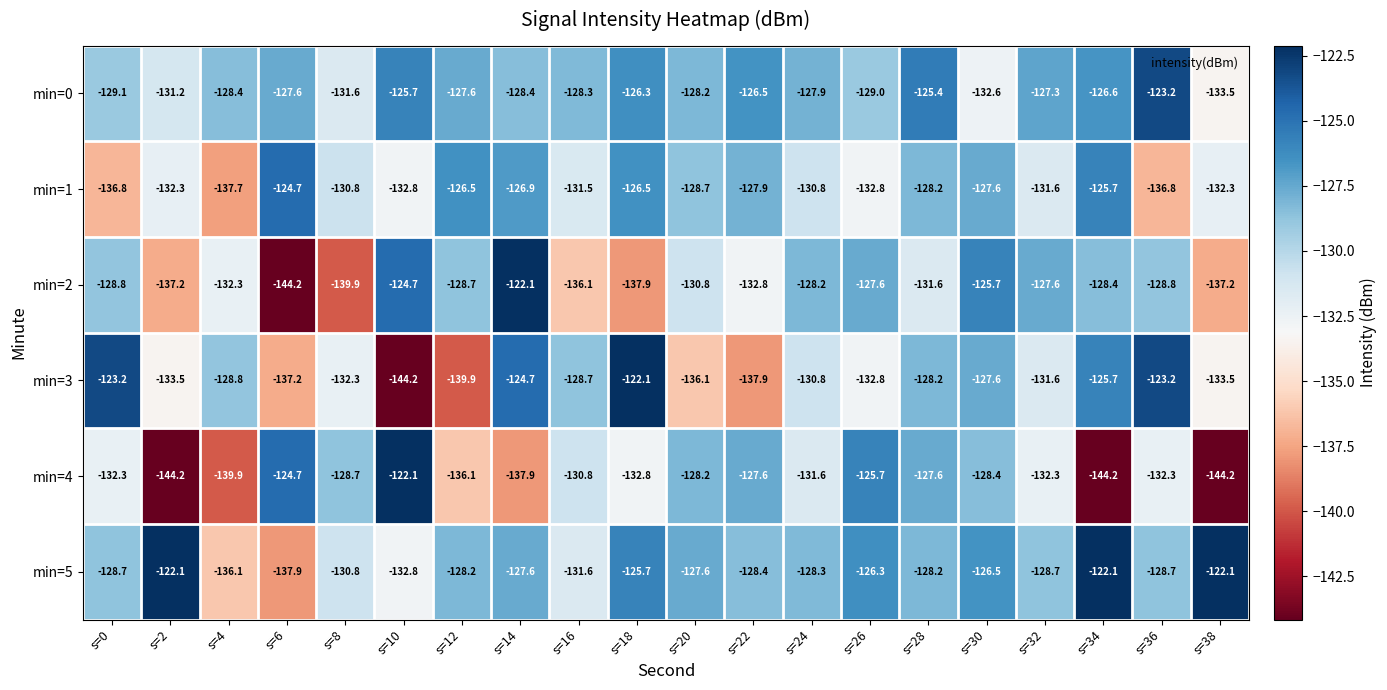

How many distinct data groups are displayed?

6